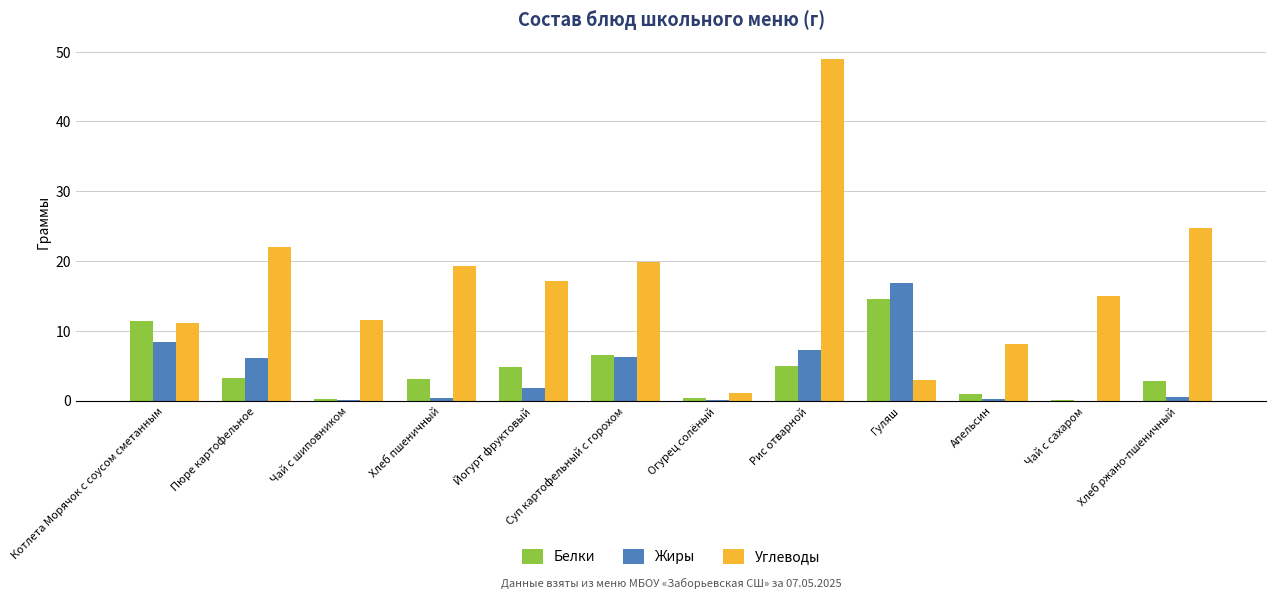

What is the average value of the Жиры series?

4.0